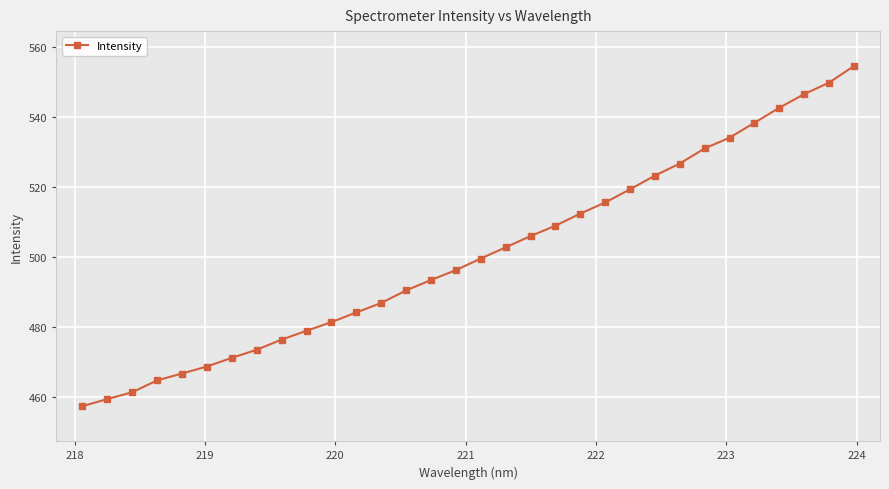

What is the difference between the maximum and minimum values?

97.3